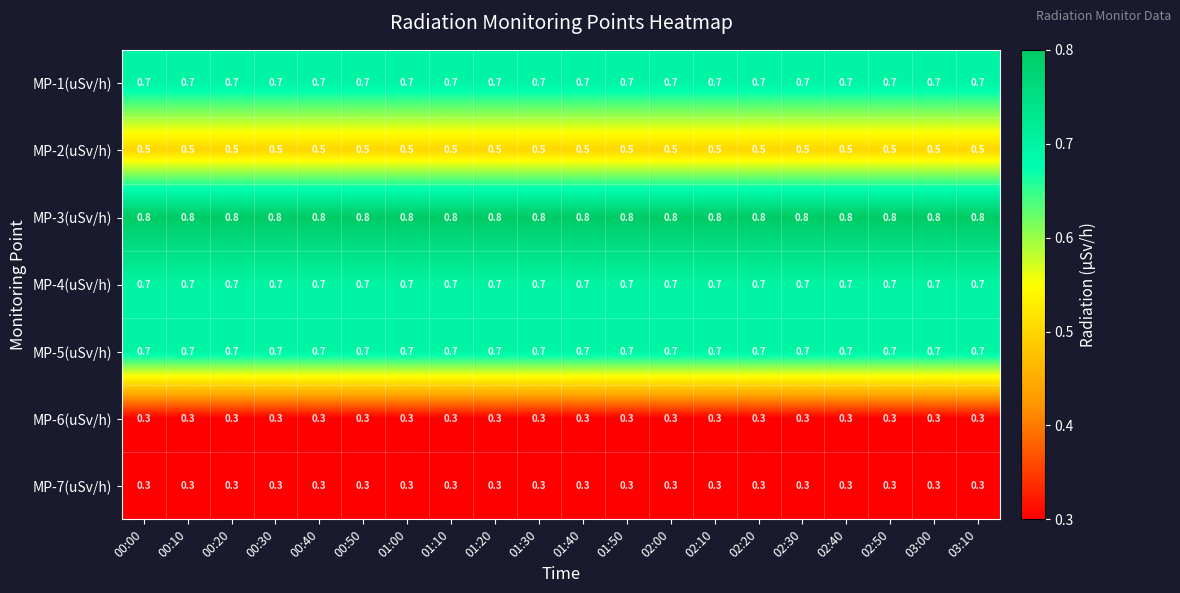

What is the minimum value for MP-6(uSv/h)?

0.3